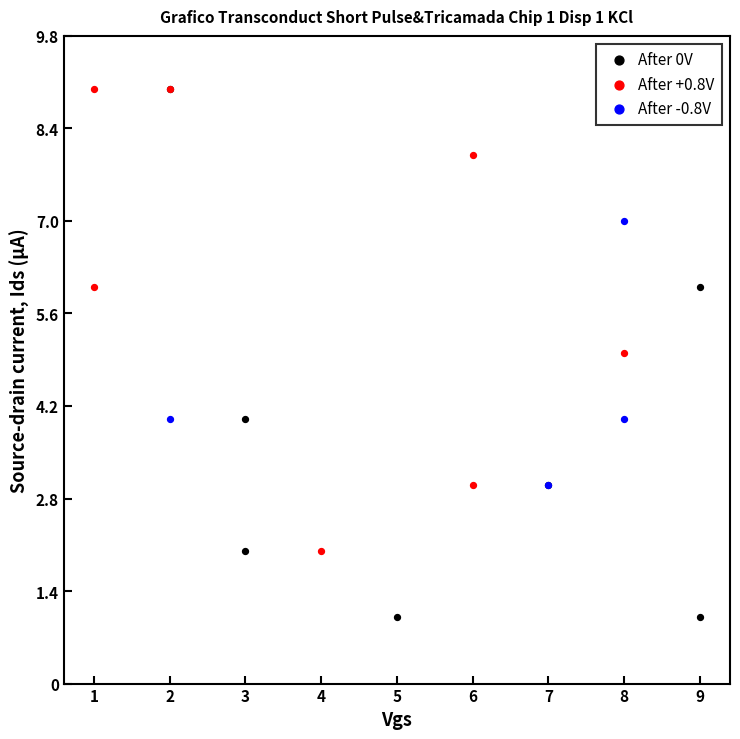

Which series has the largest Y range (max minus min)?

After 0V